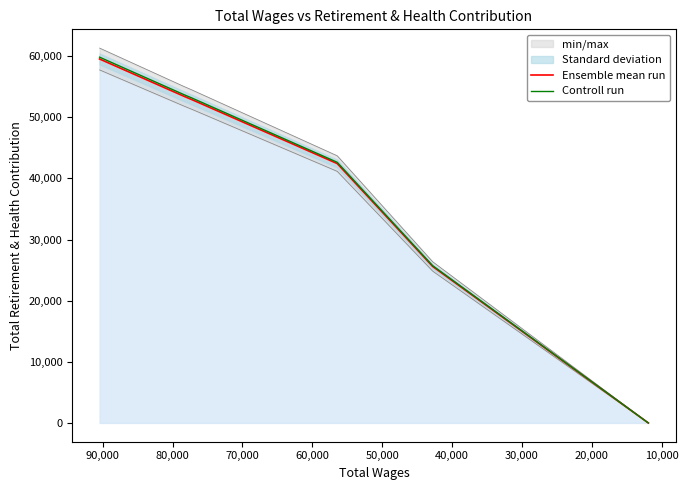

The Ensemble mean run series shows 16337.1 at 70,000. True or false?

False